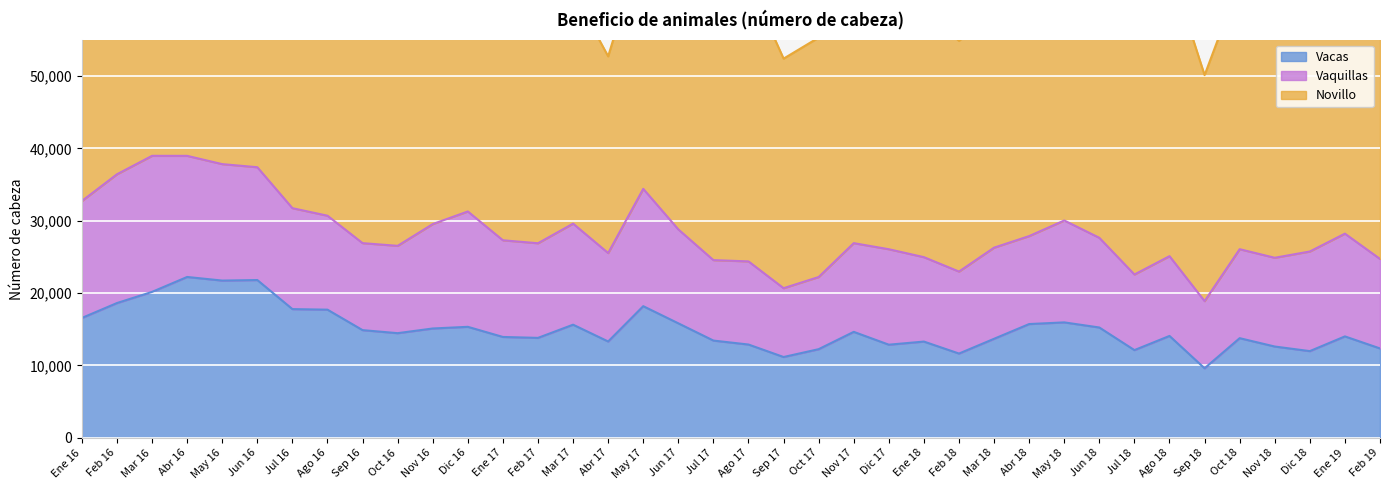

Reading right to left, extract all data points from this chart.

Vacas: Feb 19=12351	Ene 19=14015	Dic 18=11981	Nov 18=12616	Oct 18=13770	Sep 18=9610	Ago 18=14078	Jul 18=12121	Jun 18=15245	May 18=15951	Abr 18=15721	Mar 18=13685	Feb 18=11645	Ene 18=13300	Dic 17=12869	Nov 17=14643	Oct 17=12250	Sep 17=11167	Ago 17=12892	Jul 17=13438	Jun 17=15821	May 17=18190	Abr 17=13312	Mar 17=15633	Feb 17=13810	Ene 17=13938	Dic 16=15338	Nov 16=15108	Oct 16=14461	Sep 16=14881	Ago 16=17707	Jul 16=17787	Jun 16=21802	May 16=21727	Abr 16=22226	Mar 16=20165	Feb 16=18624	Ene 16=16563
Vaquillas: Feb 19=12366	Ene 19=14195	Dic 18=13764	Nov 18=12261	Oct 18=12293	Sep 18=9279	Ago 18=11021	Jul 18=10446	Jun 18=12391	May 18=14078	Abr 18=12153	Mar 18=12591	Feb 18=11327	Ene 18=11661	Dic 17=13189	Nov 17=12255	Oct 17=9969	Sep 17=9508	Ago 17=11486	Jul 17=11114	Jun 17=12976	May 17=16212	Abr 17=12218	Mar 17=13963	Feb 17=13074	Ene 17=13356	Dic 16=15938	Nov 16=14425	Oct 16=12065	Sep 16=12018	Ago 16=12981	Jul 16=13943	Jun 16=15586	May 16=16088	Abr 16=16733	Mar 16=18797	Feb 16=17794	Ene 16=16161
Novillo: Feb 19=32002	Ene 19=35538	Dic 18=34291	Nov 18=32727	Oct 18=36990	Sep 18=31221	Ago 18=40090	Jul 18=33154	Jun 18=33703	May 18=33933	Abr 18=32586	Mar 18=32811	Feb 18=31879	Ene 18=34184	Dic 17=34347	Nov 17=31224	Oct 17=33082	Sep 17=31715	Ago 17=38782	Jul 17=31856	Jun 17=34066	May 17=34235	Abr 17=27179	Mar 17=32051	Feb 17=29461	Ene 17=32960	Dic 16=36761	Nov 16=35651	Oct 16=29574	Sep 16=33516	Ago 16=36365	Jul 16=30028	Jun 16=32047	May 16=32233	Abr 16=30947	Mar 16=31463	Feb 16=33953	Ene 16=31569